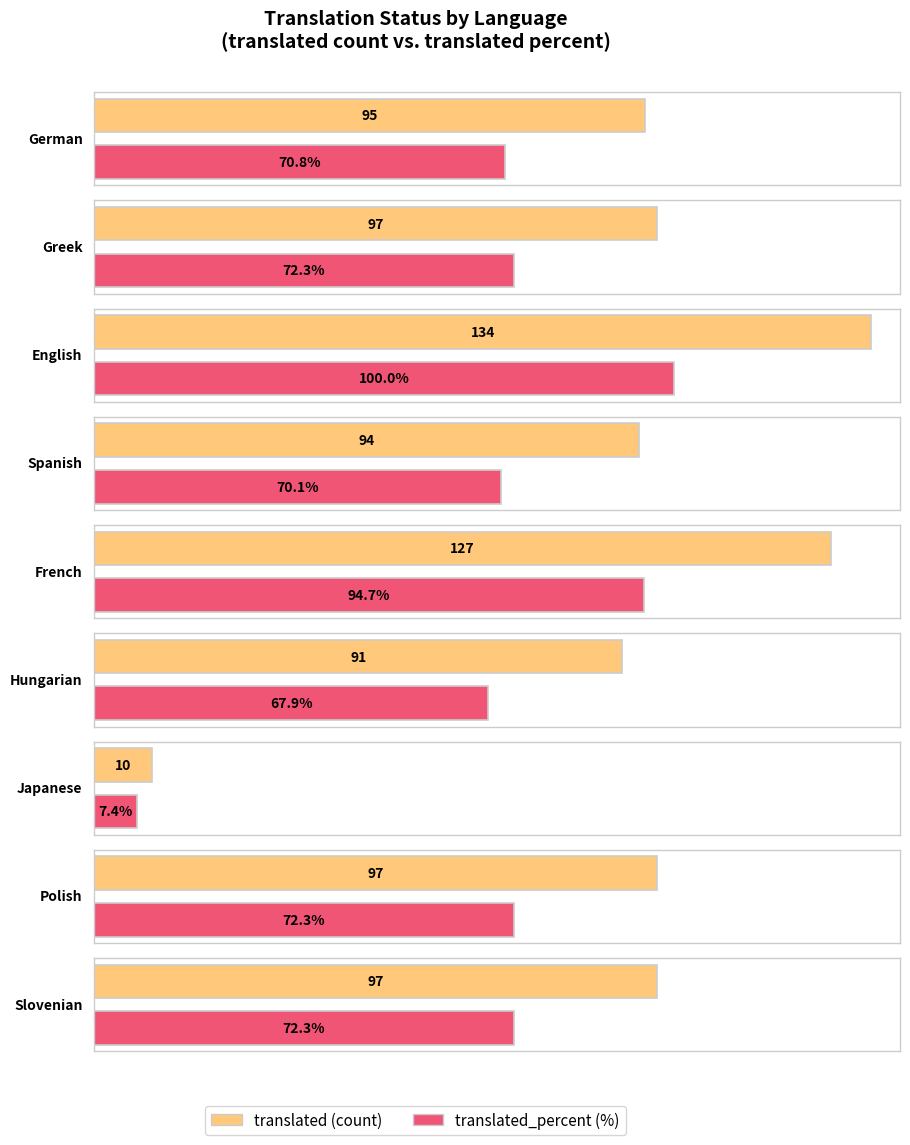

List the series in order of their peak value, highest first.

translated, translated_percent